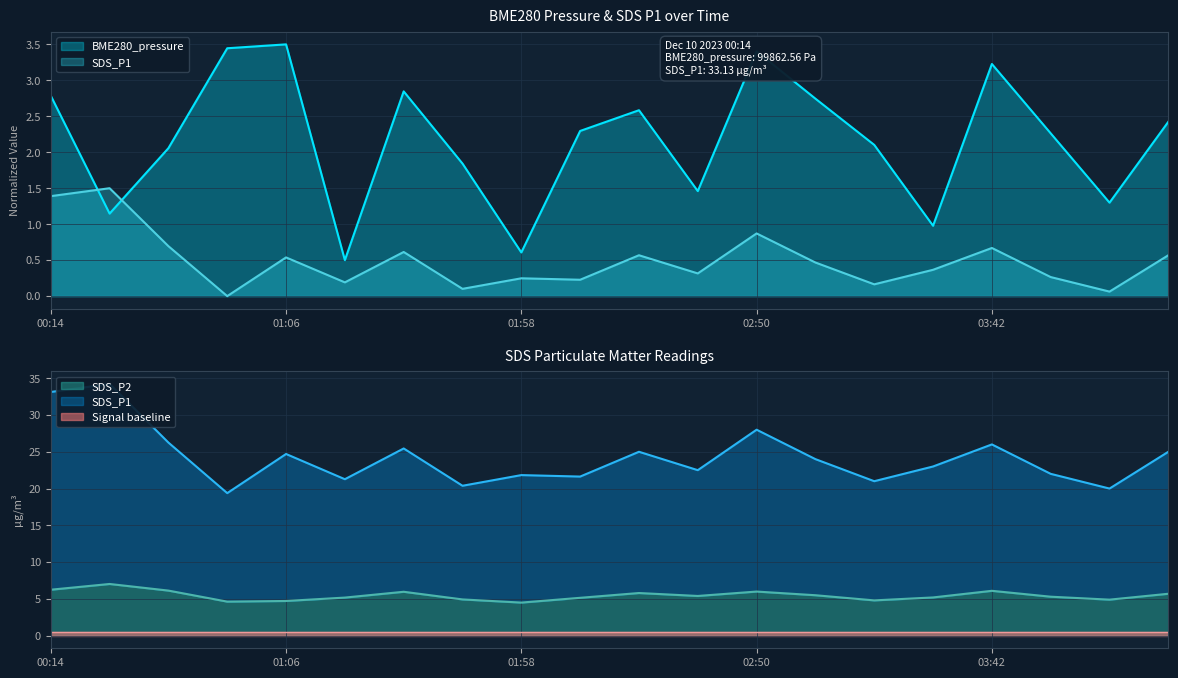

The SDS_P2 series shows 10.0 at 02:50. True or false?

False